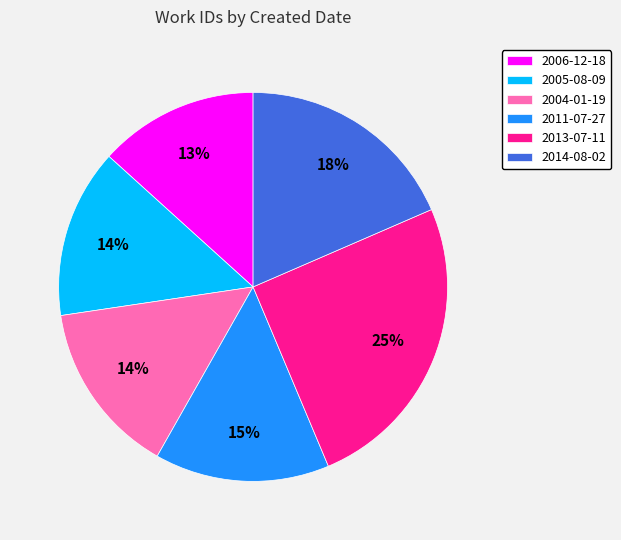

Is it true that 2013-07-11 is 25% of the pie?

True